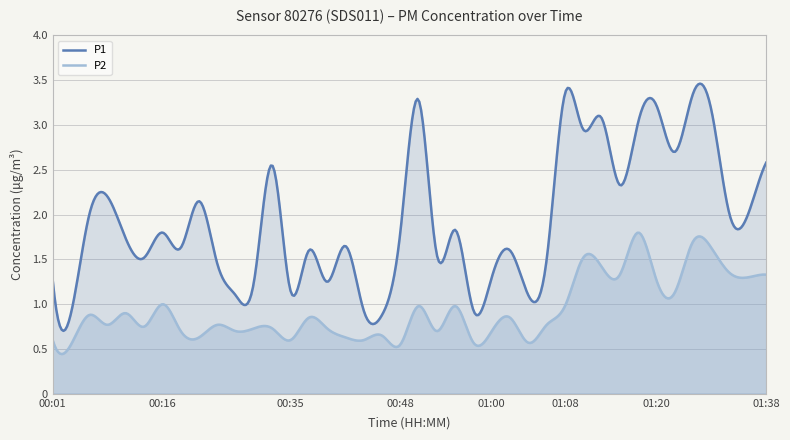

What position from the right is 01:23?

7